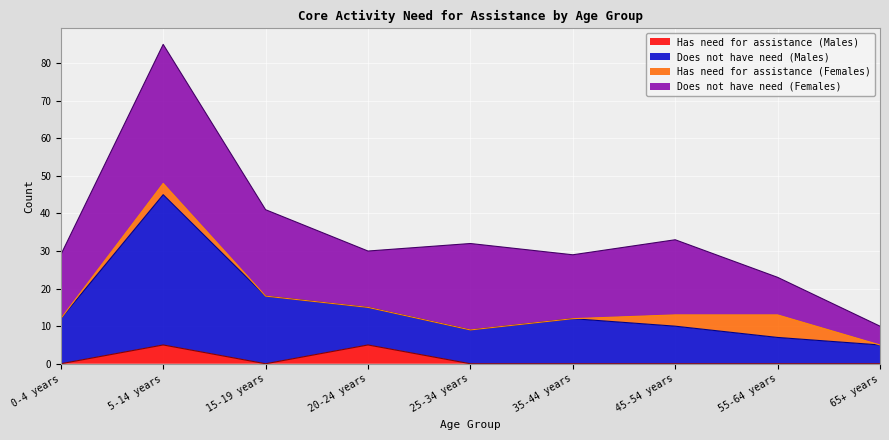

Does the chart display data point markers on the line(s)?

No